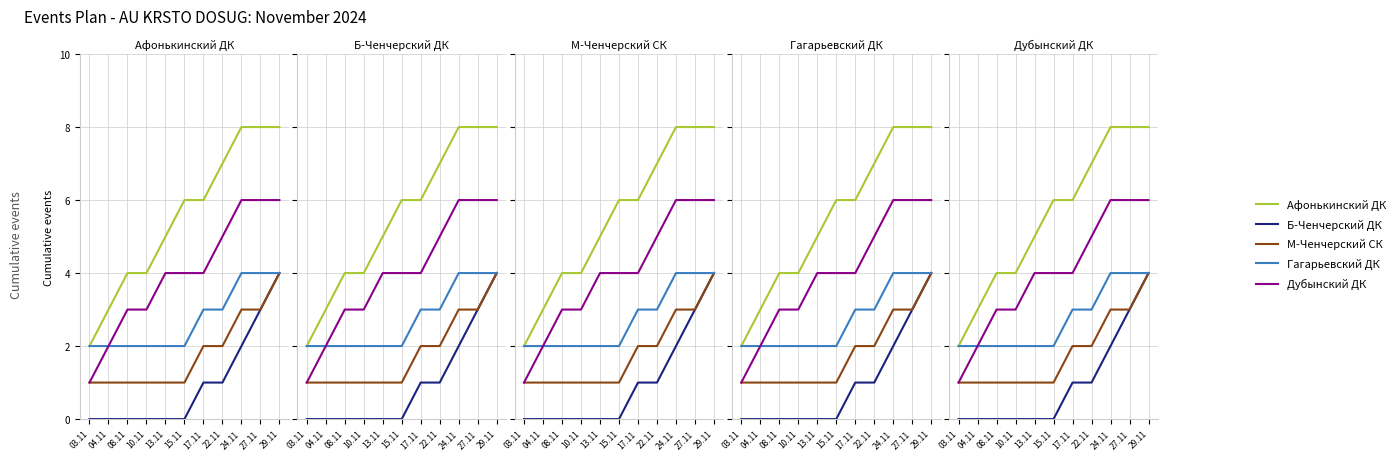

The value of Б-Ченчерский ДК at 27.11 is 1. True or false?

False